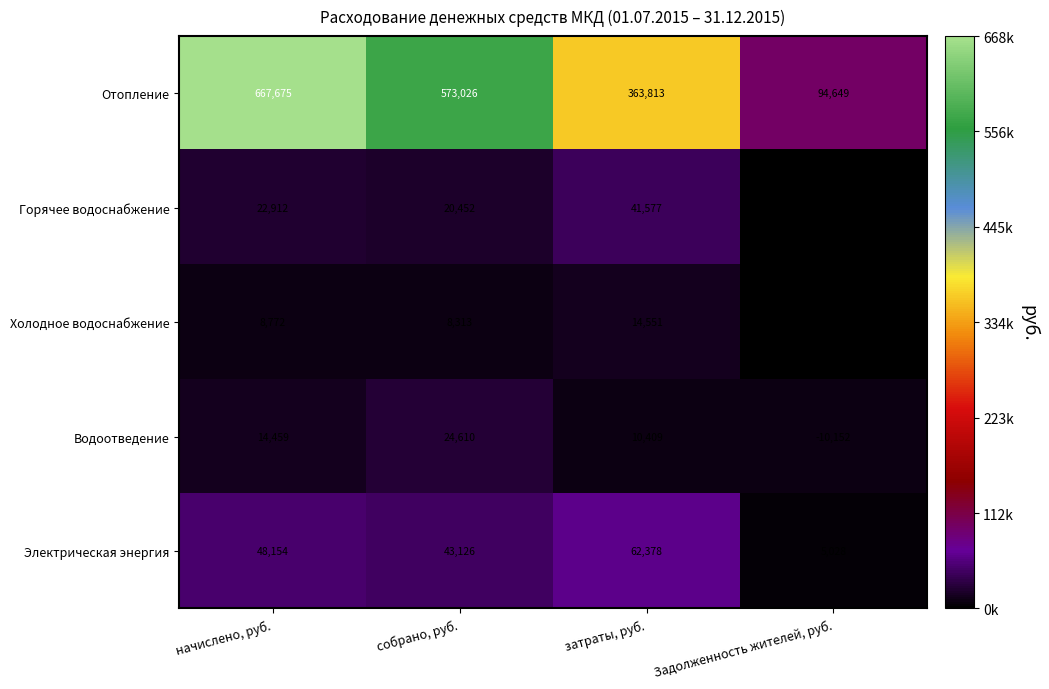

Which label corresponds to the smallest value in the chart?

Задолженность жителей, руб.